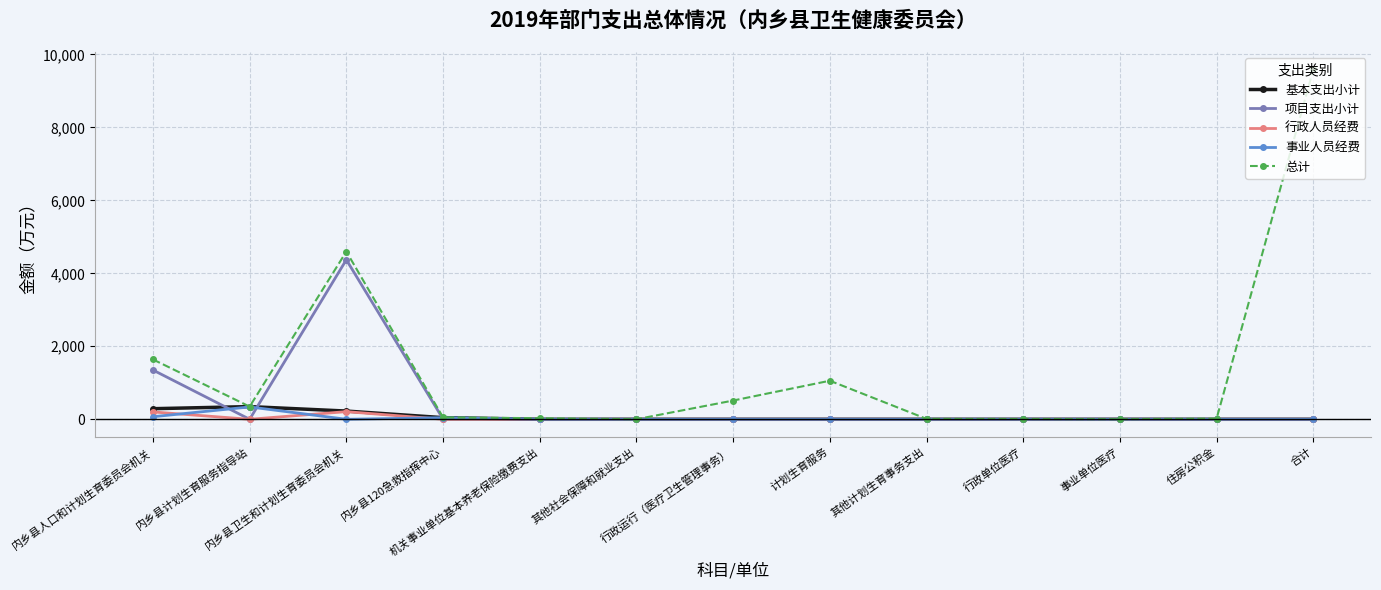

Which series has the widest spread of values?

总计